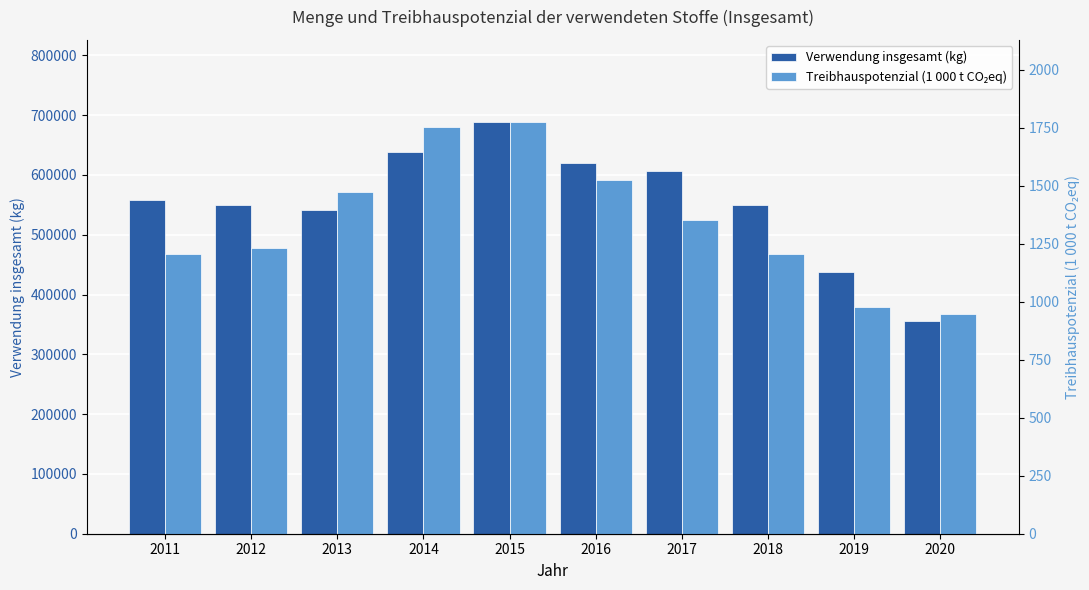

At which label is Treibhauspotenzial (1 000 t CO₂eq) closest to 1359?

2017